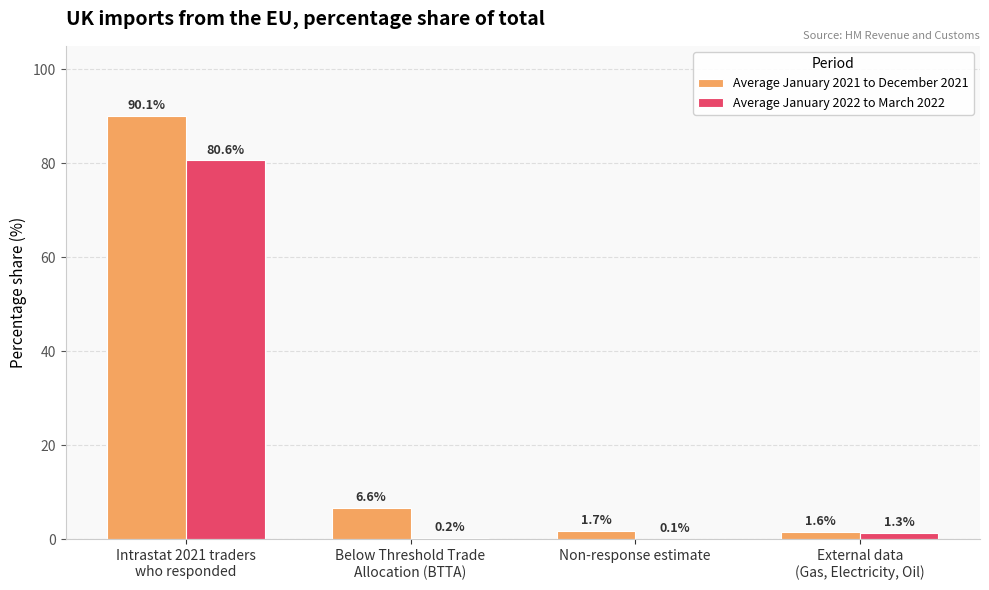

Are the bars horizontal?

No